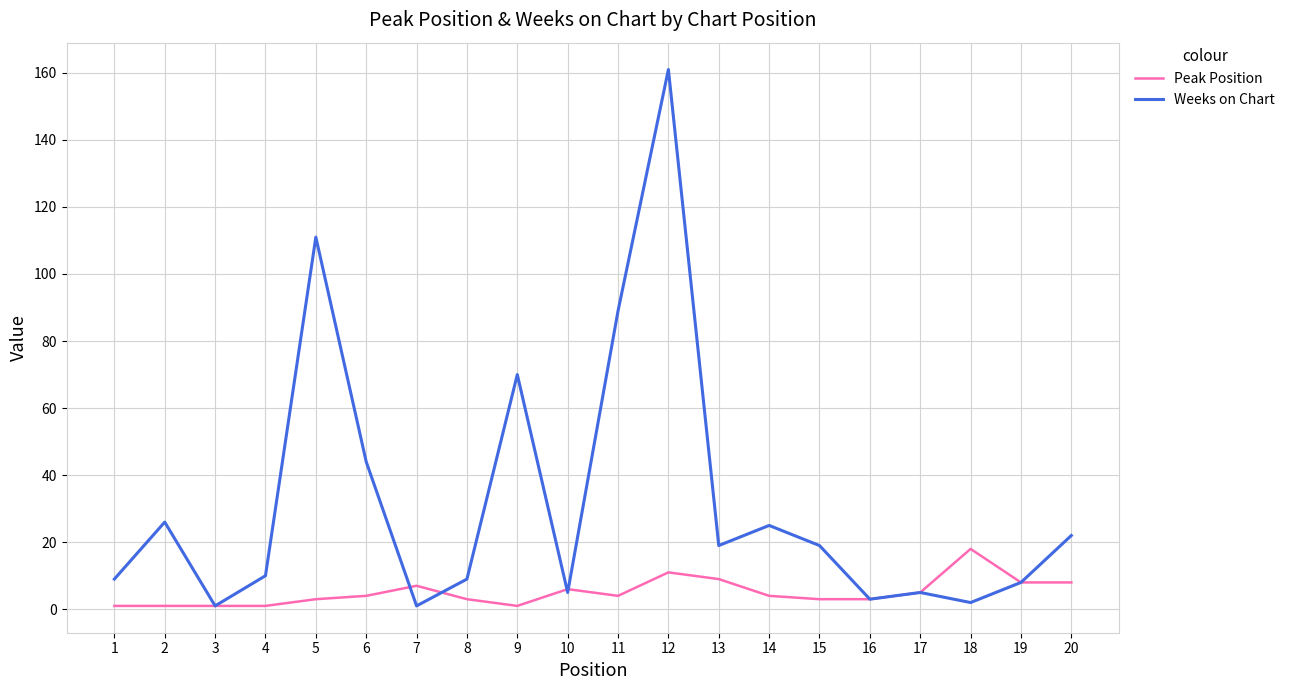

List the series in order of their peak value, lowest first.

Peak Position, Weeks on Chart